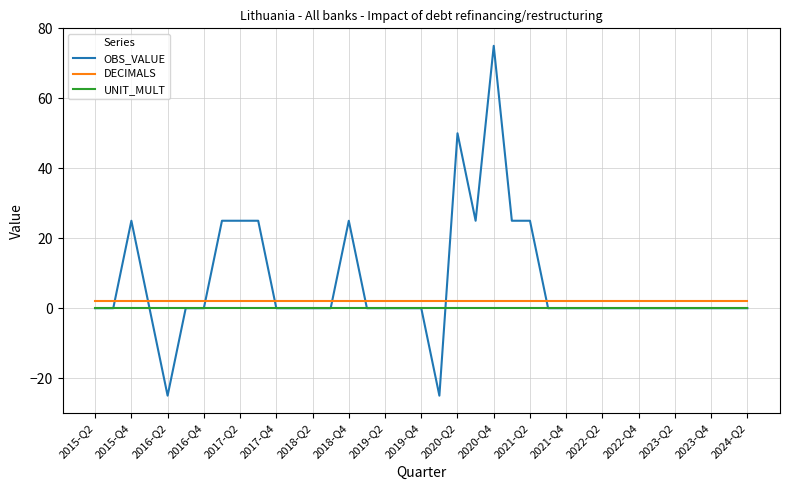

True or false: DECIMALS and UNIT_MULT cross at least once.

False